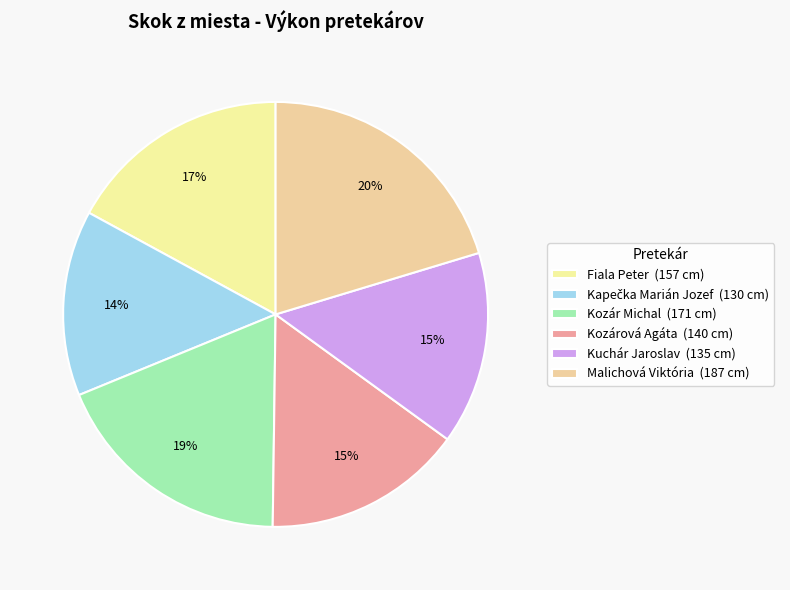

Which slice is the largest?

Malichová Viktória